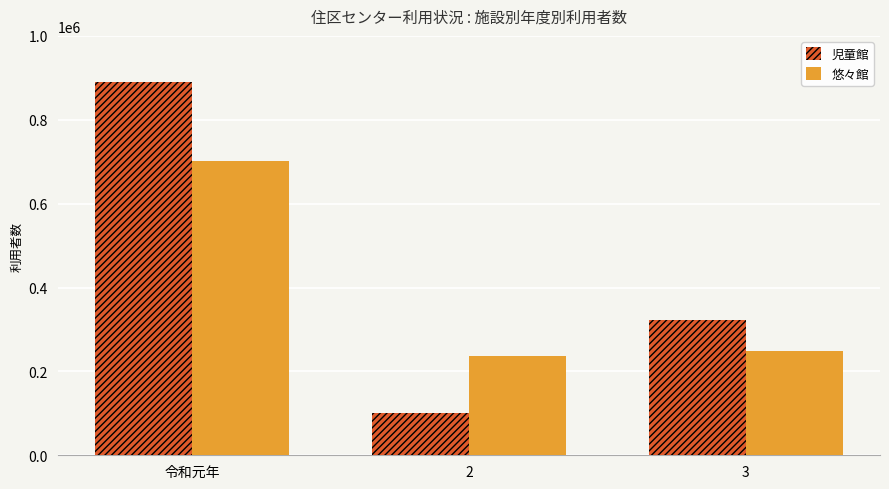

What is the maximum value for 児童館?

889386